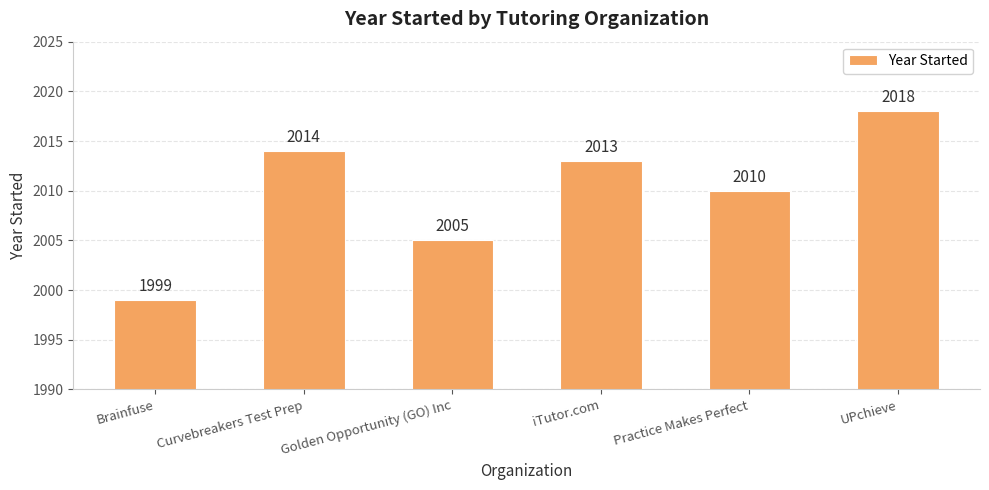

What is the value of the 3rd bar from the left?

2005